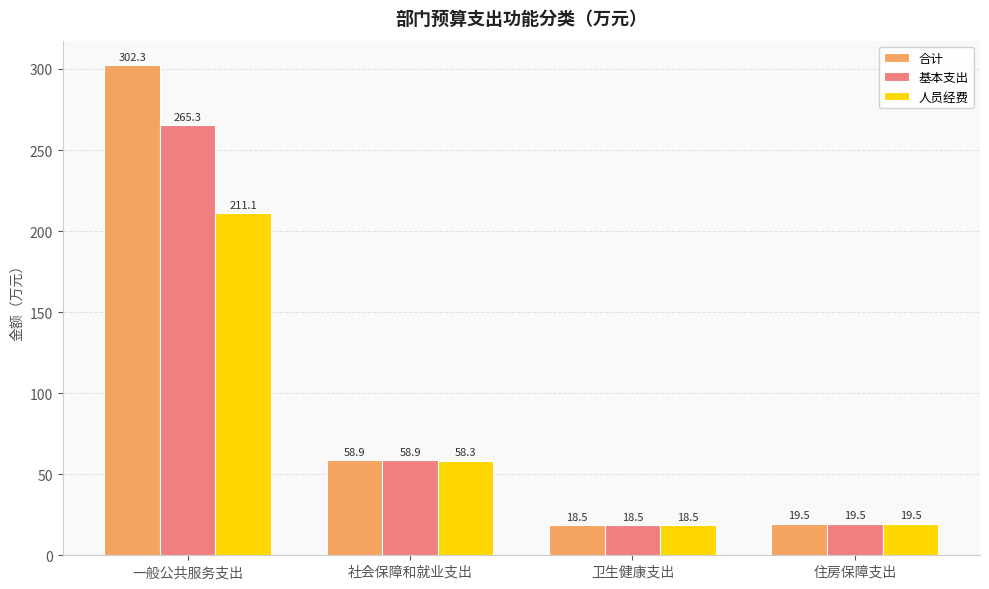

Reading left to right, what are all the values shown in this chart?

合计: 一般公共服务支出=302.3	社会保障和就业支出=58.9	卫生健康支出=18.5	住房保障支出=19.5
基本支出: 一般公共服务支出=265.3	社会保障和就业支出=58.9	卫生健康支出=18.5	住房保障支出=19.5
人员经费: 一般公共服务支出=211.1	社会保障和就业支出=58.3	卫生健康支出=18.5	住房保障支出=19.5